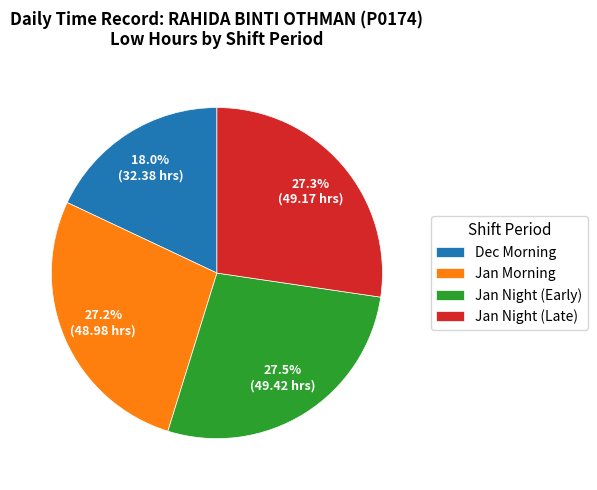

How many segments does this pie chart have?

4